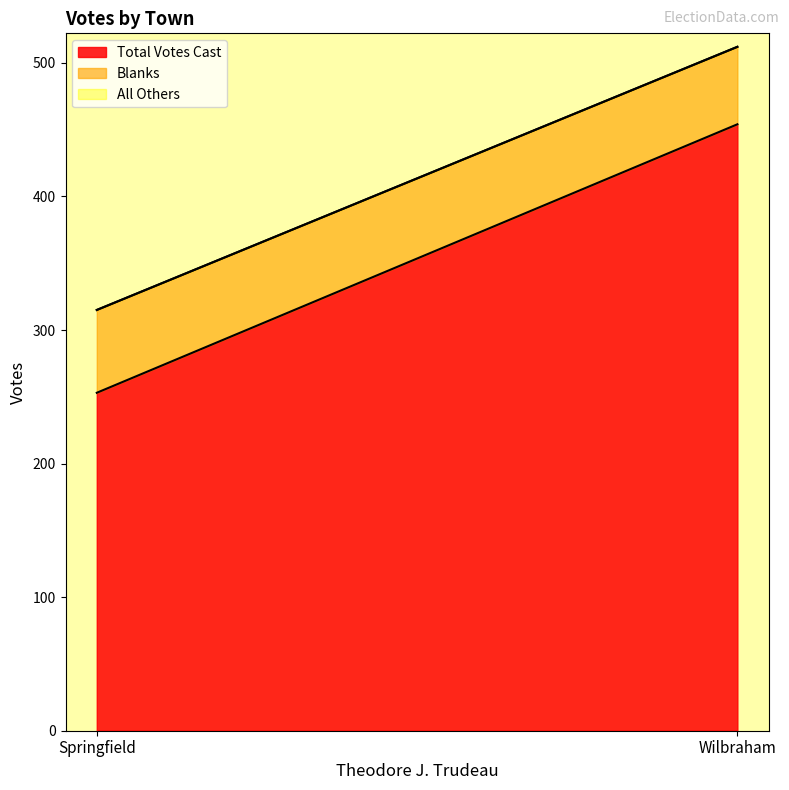

What is the value of the Total Votes Cast point at the 1st from the left?

253